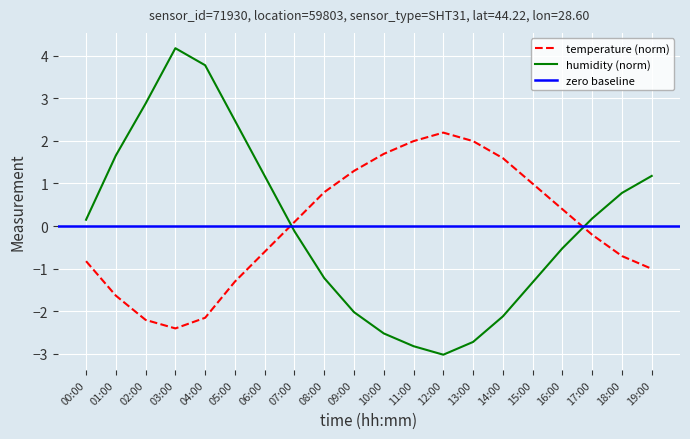

Between which two adjacent categories do temperature and humidity first intersect?

06:00 and 07:00